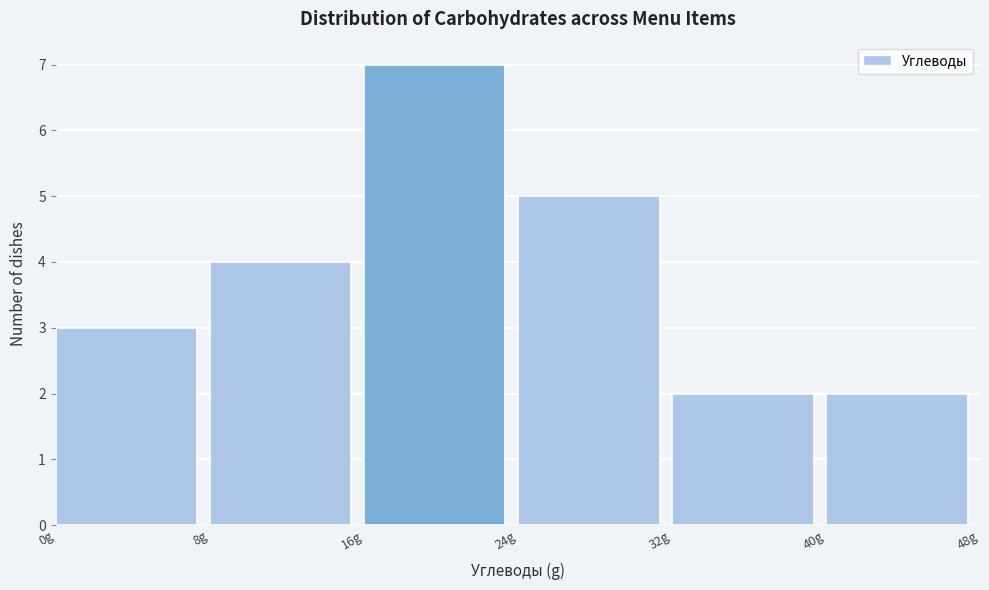

Over which range of the x-axis is the bar tallest?

16 to 24